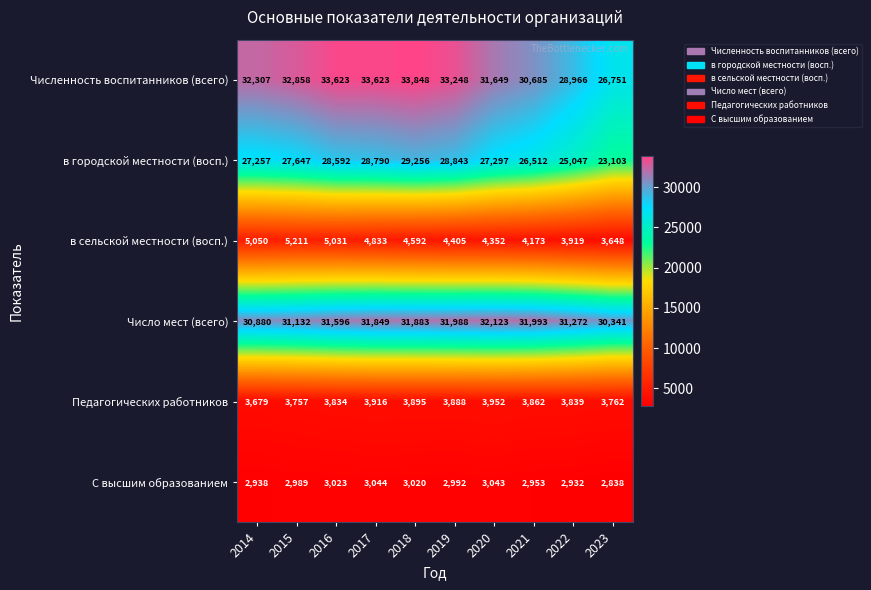

Count the number of data series in this chart.

6